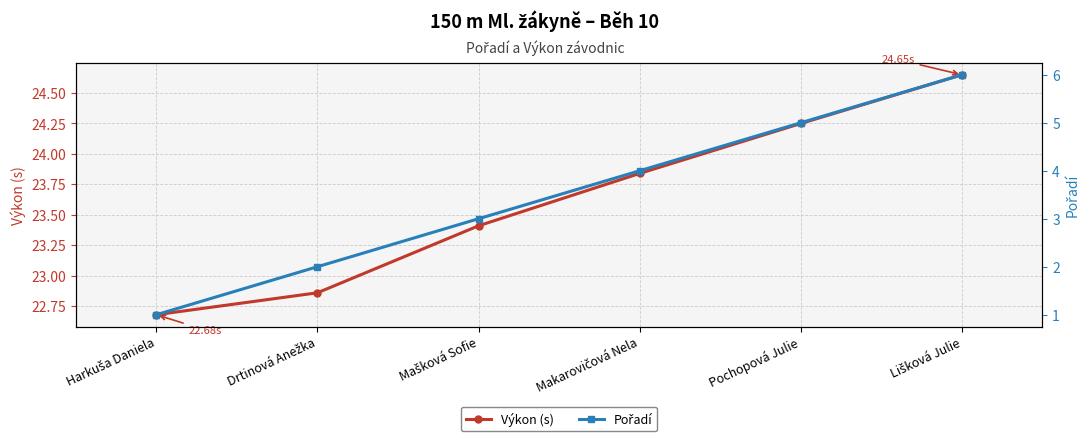

What position from the right is Pochopová Julie?

2